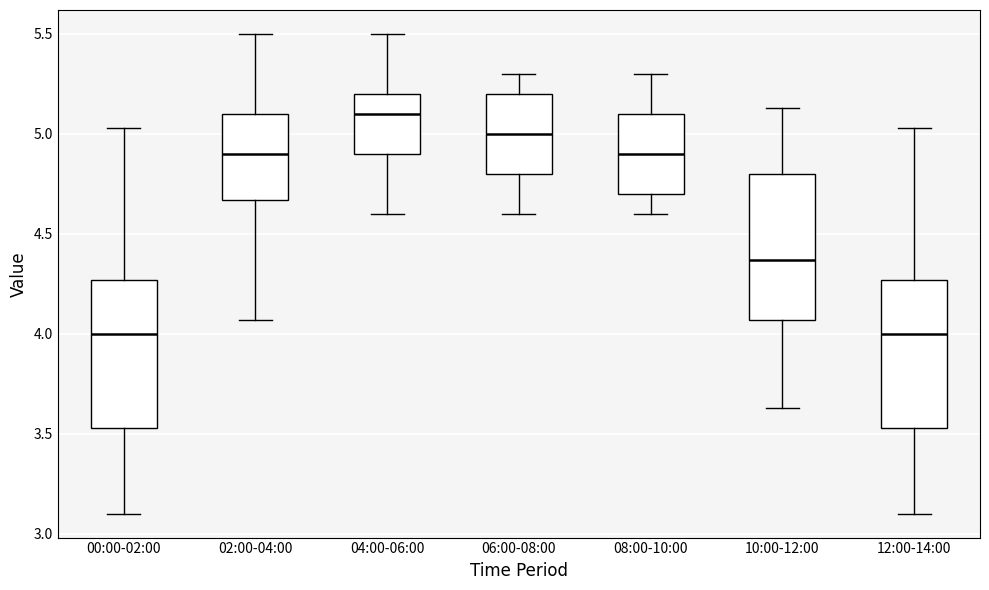

Where is the lower edge of the box for 10:00-12:00 on the y-axis? The values are not printed on the chart, so give them approximately, as read against the axis.

4.05